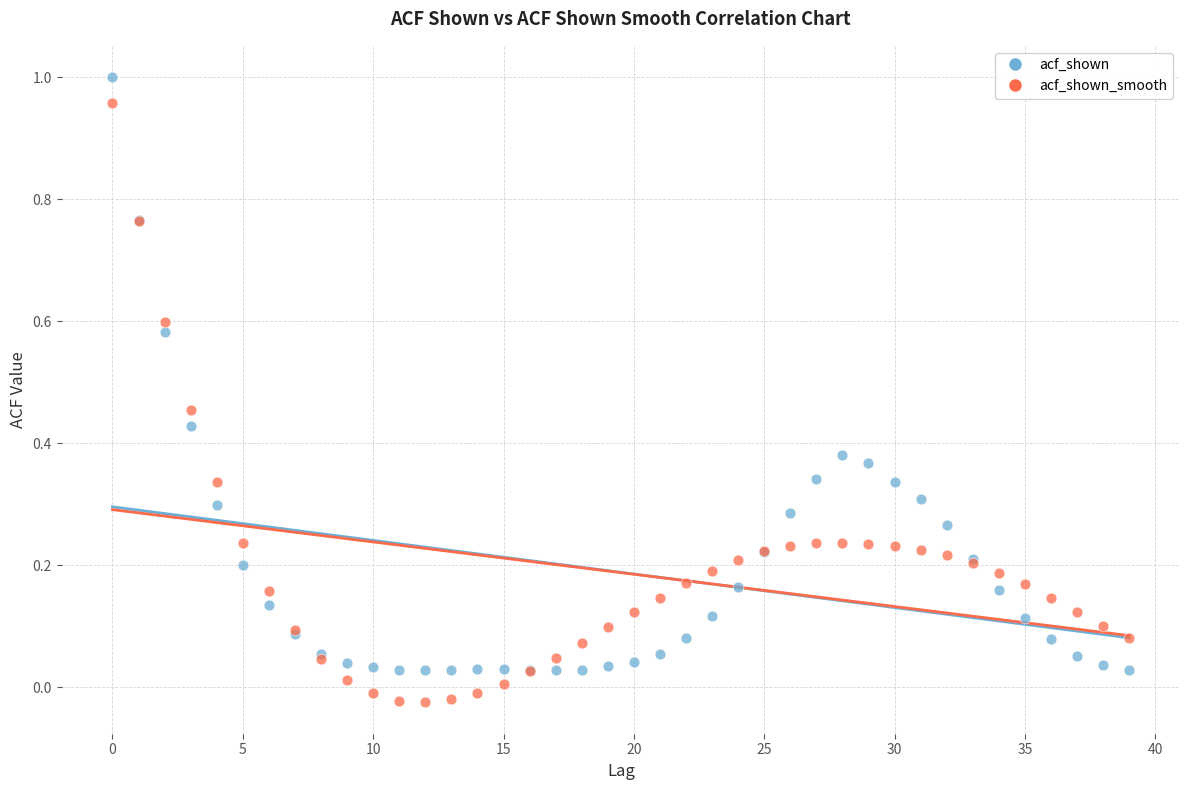

Which series reaches the maximum Y coordinate?

acf_shown